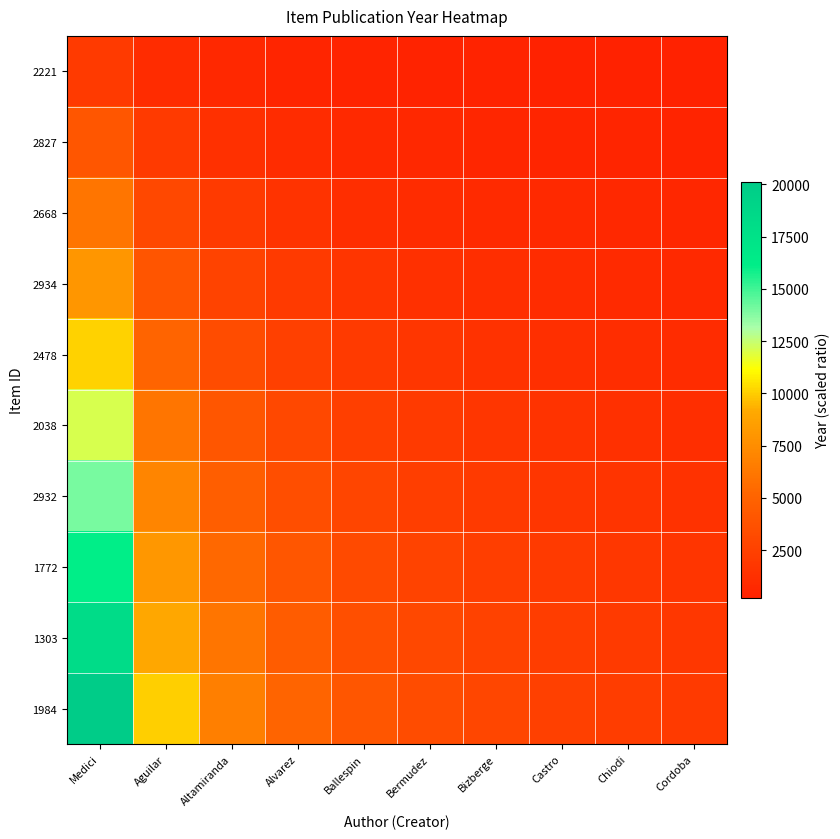

At how many categories does at least one series exceed 9416?

2